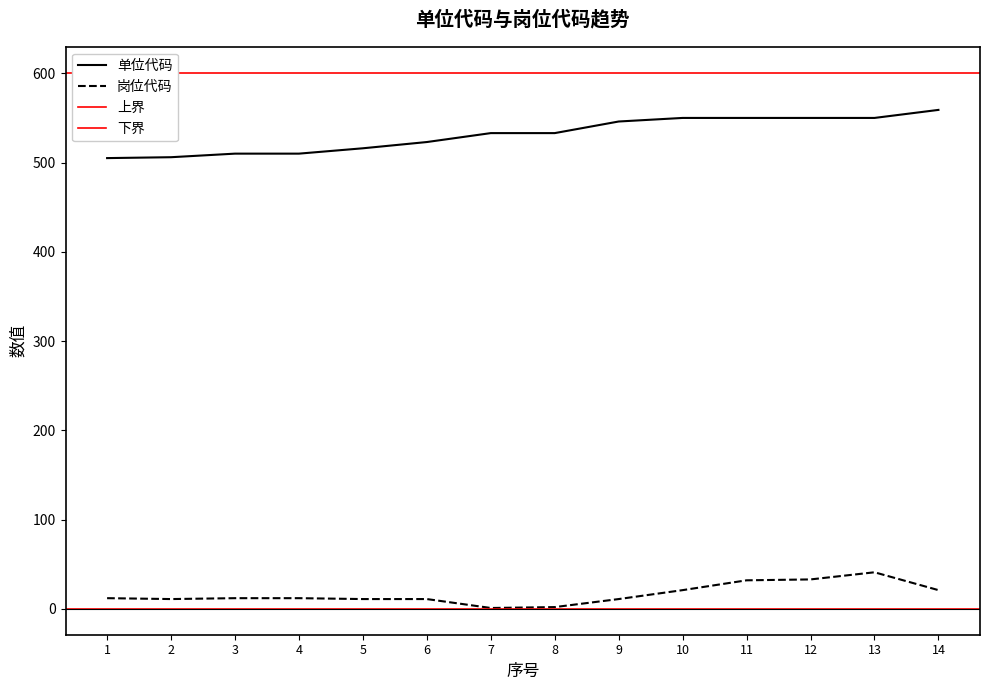

What is the total value across all series at 10?

571